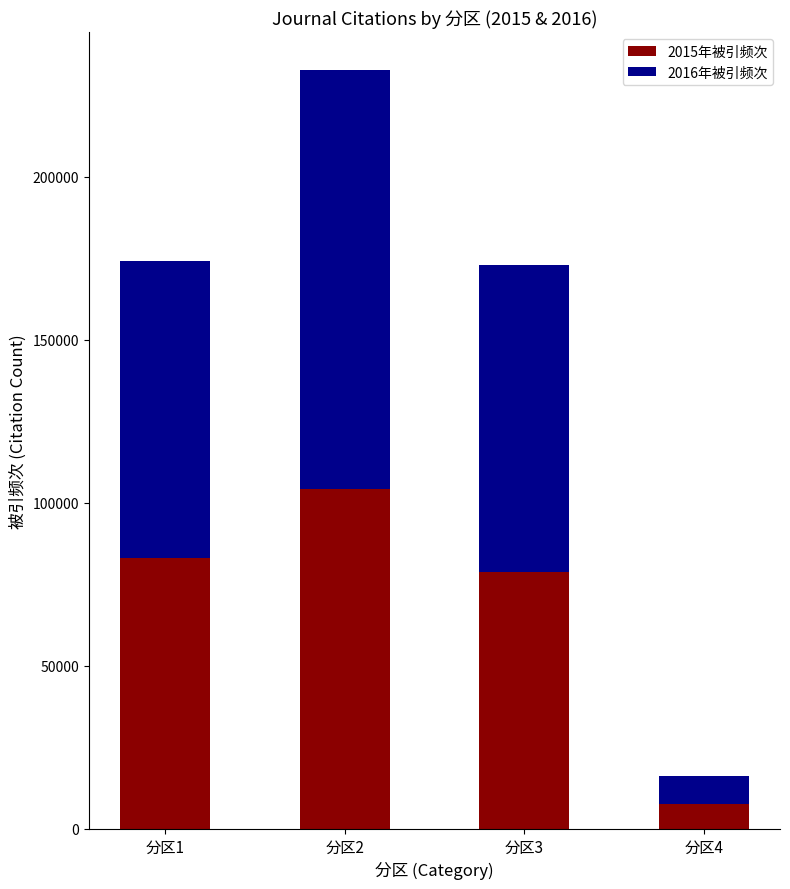

What is the sum of all 2015年被引频次 values?

273591